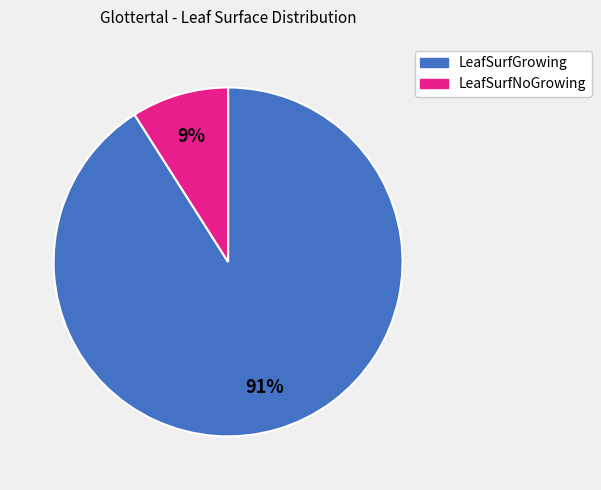

Which has a higher value, LeafSurfGrowing or LeafSurfNoGrowing?

LeafSurfGrowing